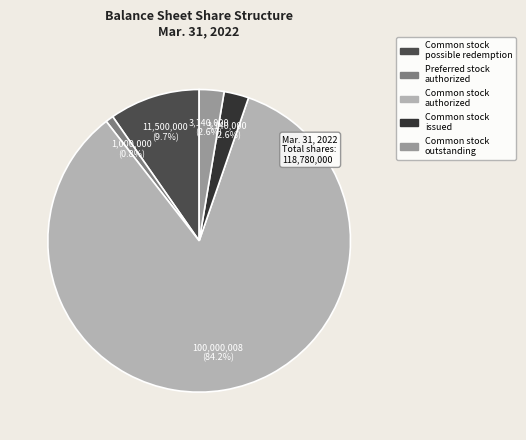

Approximately how many times larger is the value at Preferred stock authorized compared to Common stock issued?

0.3